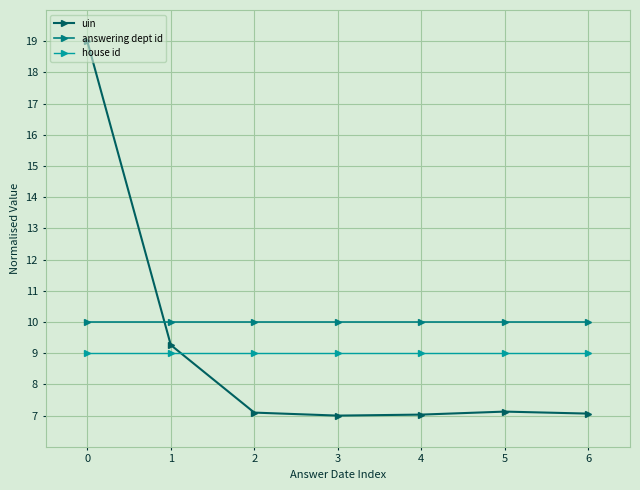

What is the value of the house id point at the 2nd from the left?

9.0